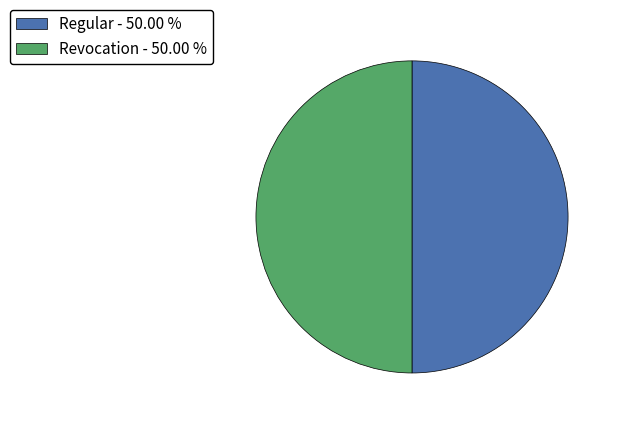

Approximately how many times larger is the value at Regular - 50.00 % compared to Revocation - 50.00 %?

1.0